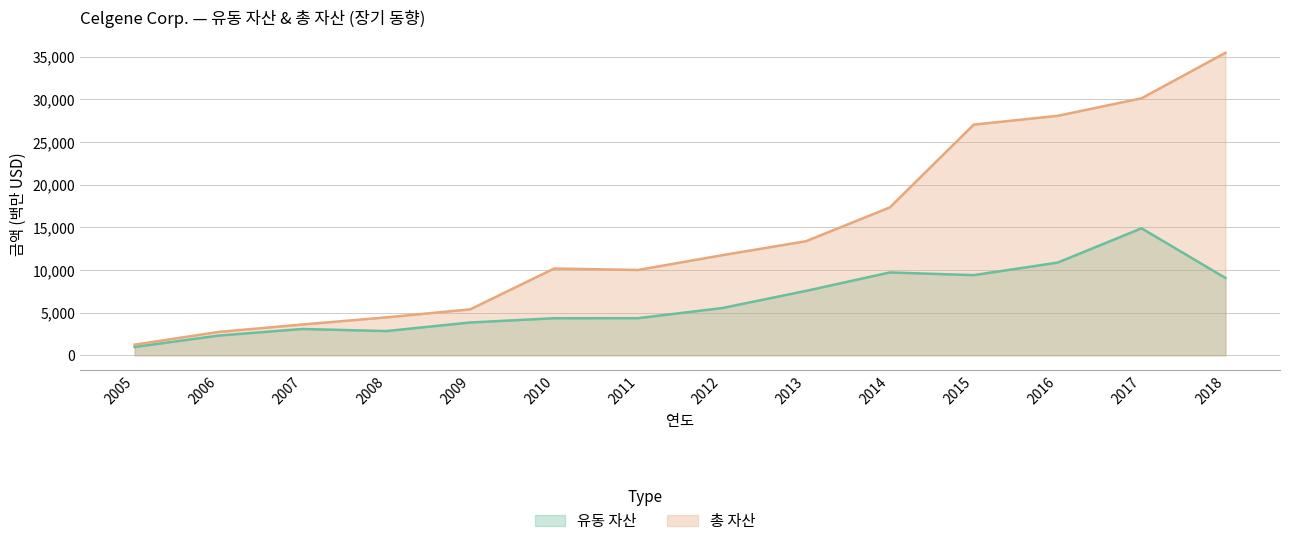

Reading left to right, what are all the values shown in this chart?

유동 자산: 2005=973	2006=2311	2007=3084	2008=2841	2009=3845	2010=4343	2011=4353	2012=5534	2013=7551	2014=9713	2015=9401	2016=10868	2017=14892	2018=9067
총 자산: 2005=1247	2006=2736	2007=3611	2008=4445	2009=5389	2010=10177	2011=10006	2012=11734	2013=13378	2014=17340	2015=27053	2016=28086	2017=30141	2018=35480